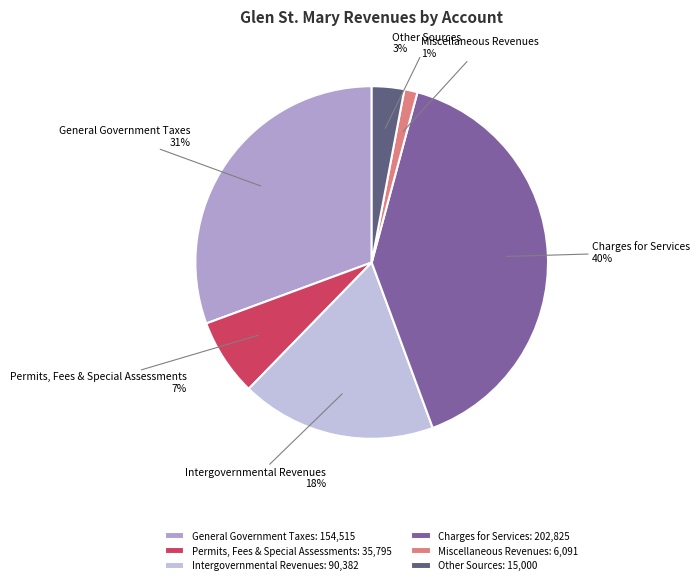

Do Intergovernmental Revenues and Permits, Fees & Special Assessments together represent more than half of the pie?

No